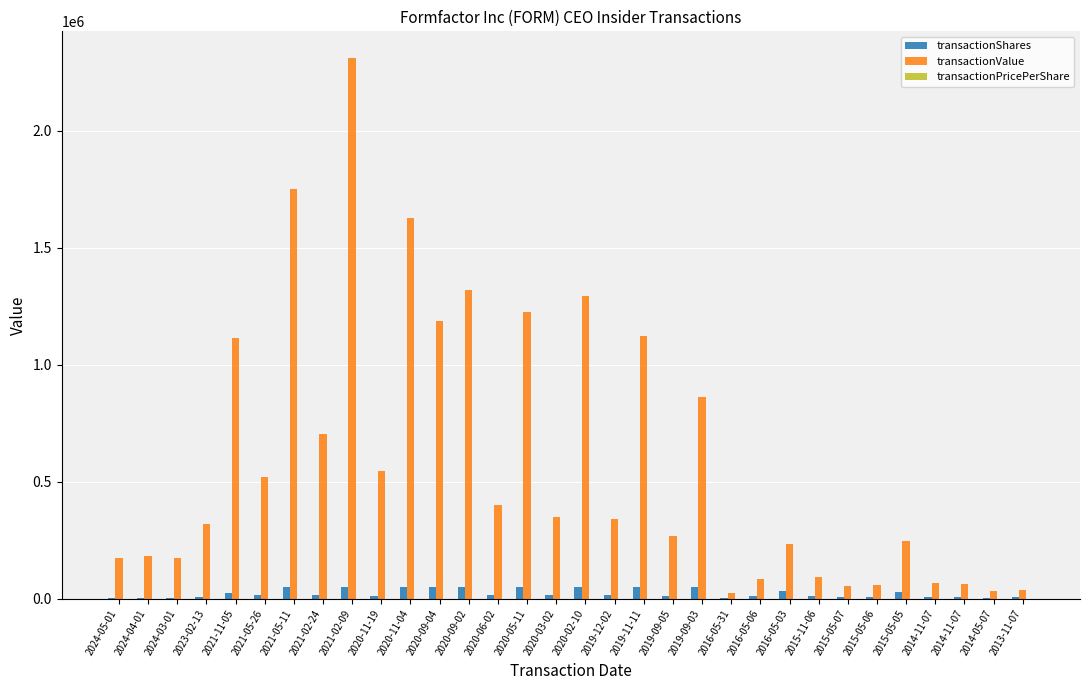

Reading left to right, extract all data points from this chart.

transactionShares: 4000.0	4000.0	4000.0	10000.0	25000.0	15010.0	50000.0	15000.0	50000.0	14112.0	50000.0	50000.0	50000.0	16000.0	50000.0	15856.0	50000.0	14976.0	50000.0	14835.0	50000.0	3401.0	12697.0	32857.0	10883.0	6674.0	7002.0	29165.0	7734.0	7515.0	5852.0	7677.0
transactionValue: 174982.0	183755.0	173518.0	319666.0	1115070.0	520511.0	1749218.0	704250.0	2308893.0	546707.0	1626935.0	1188653.0	1318045.0	401949.0	1225240.0	351386.0	1295550.0	341703.0	1124933.0	267496.0	863753.0	24923.0	86620.0	234543.0	92767.0	55281.0	57774.0	245655.0	67340.0	65433.0	33795.0	39090.0
transactionPricePerShare: 43.7	45.9	43.4	32.0	44.6	34.7	35.0	47.0	46.2	38.7	32.5	23.8	26.4	25.1	24.5	22.2	25.9	22.8	22.5	18.0	17.3	7.3	6.8	7.1	8.5	8.3	8.3	8.4	8.7	8.7	5.8	5.1